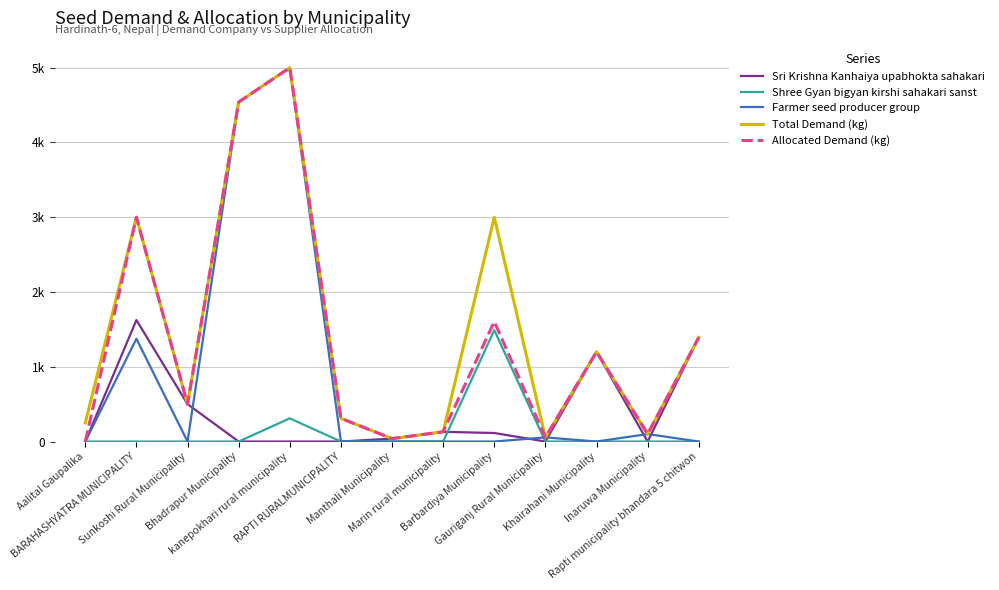

Does the chart have visible grid lines?

Yes